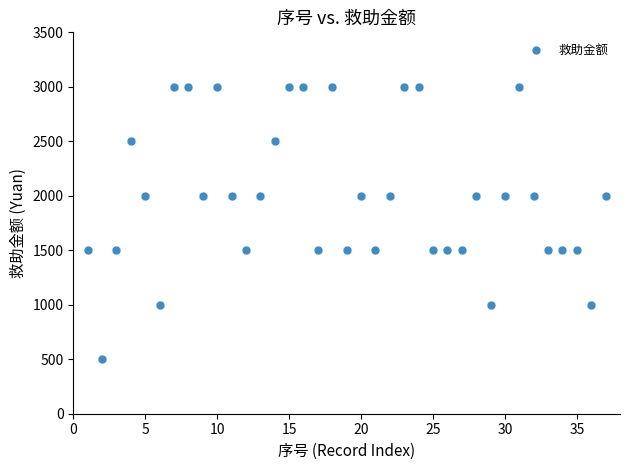

What is the range of Y values (max minus min)?

2500